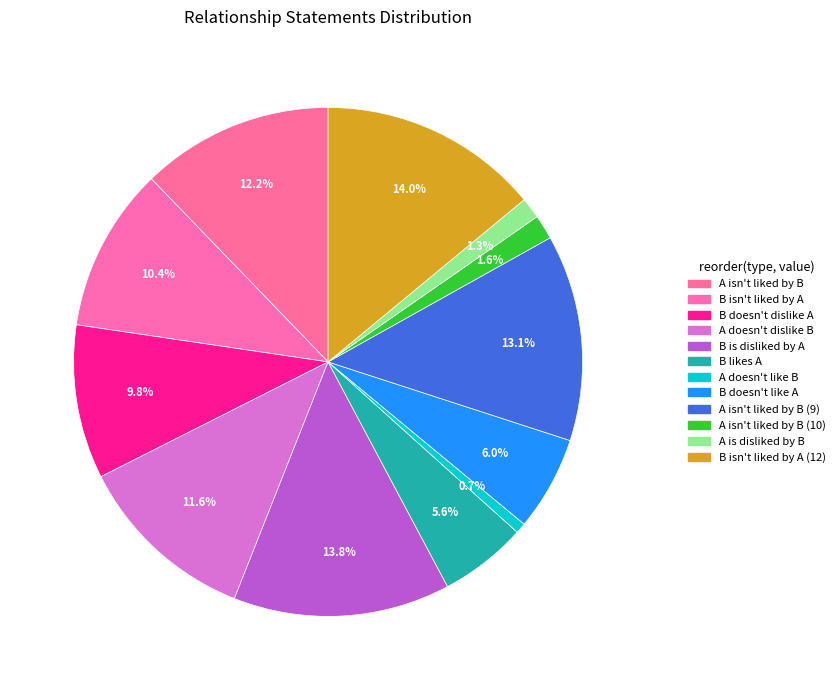

How many segments does this pie chart have?

12